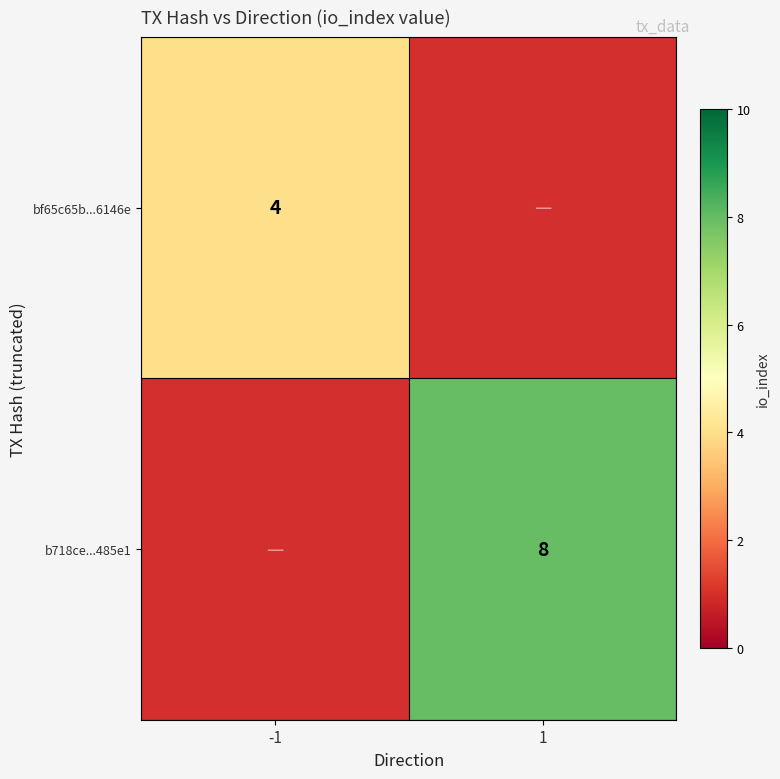

The value of bf65c65b...6146e at -1 is 2. True or false?

False